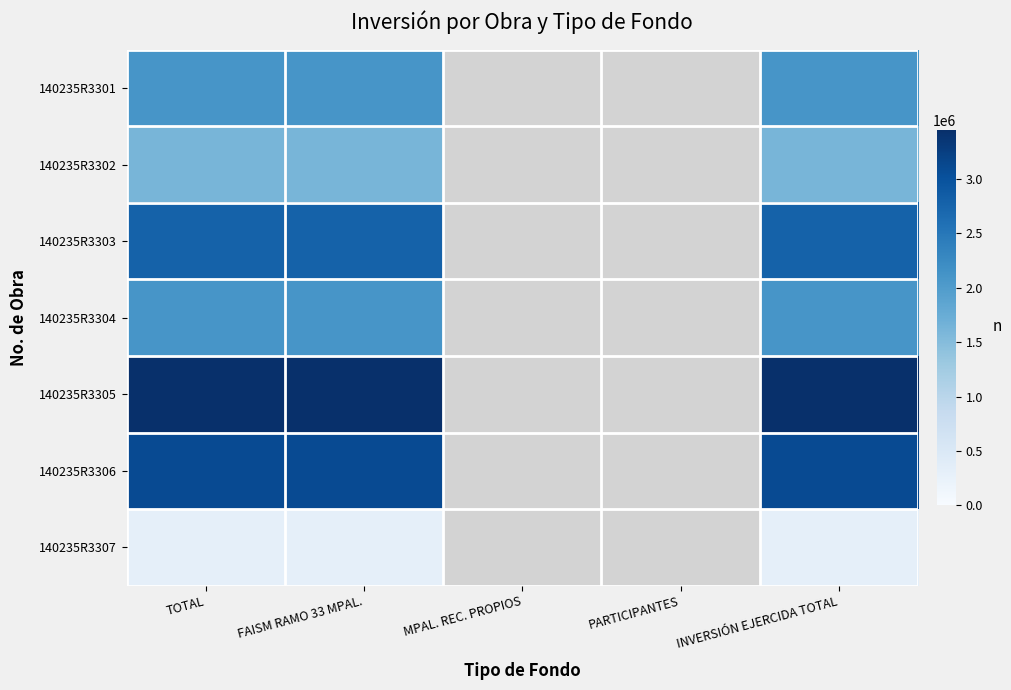

Which label corresponds to the largest value in the chart?

TOTAL